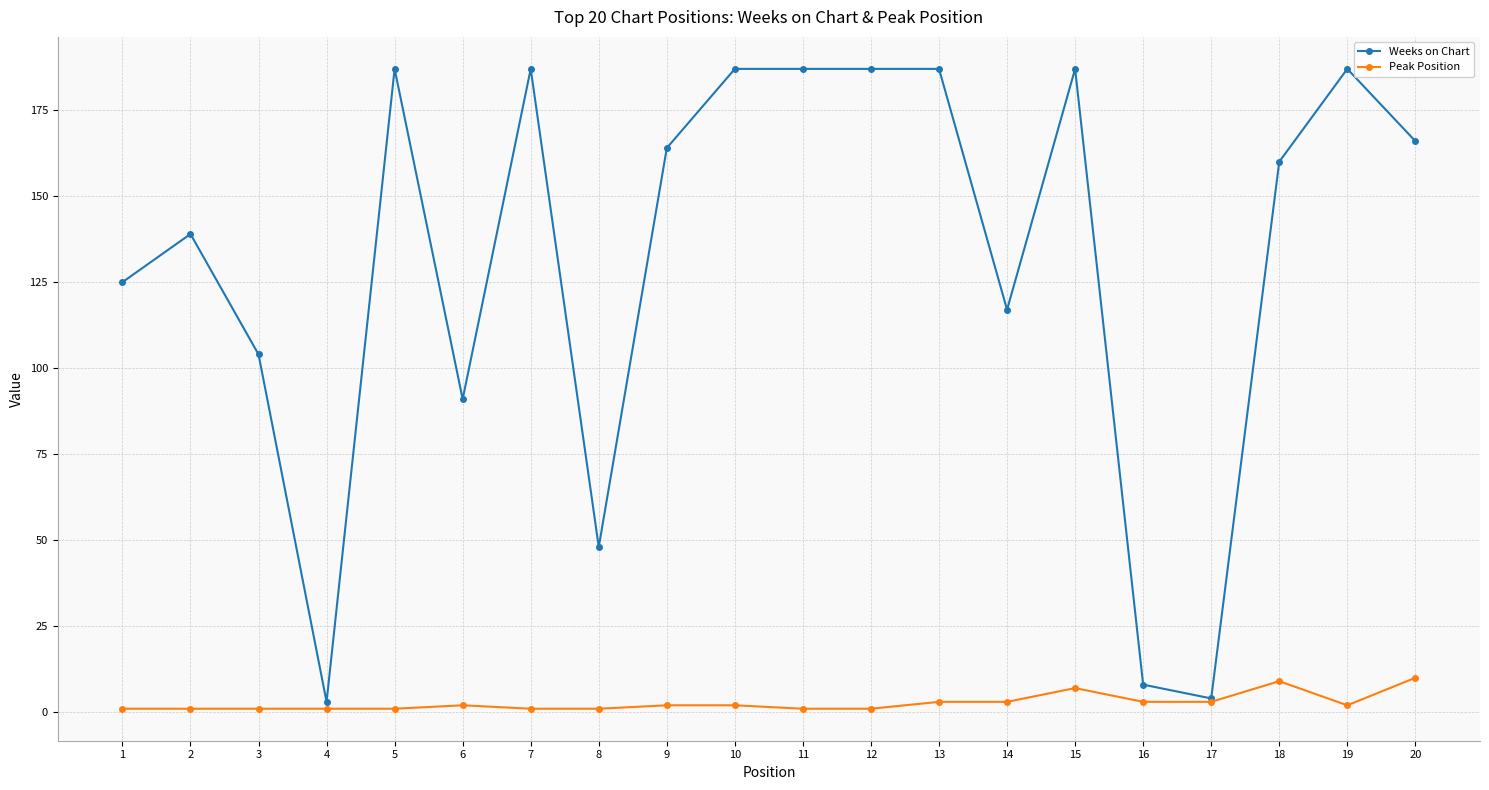

True or false: Weeks on Chart has more than 2 interior local peaks.

True